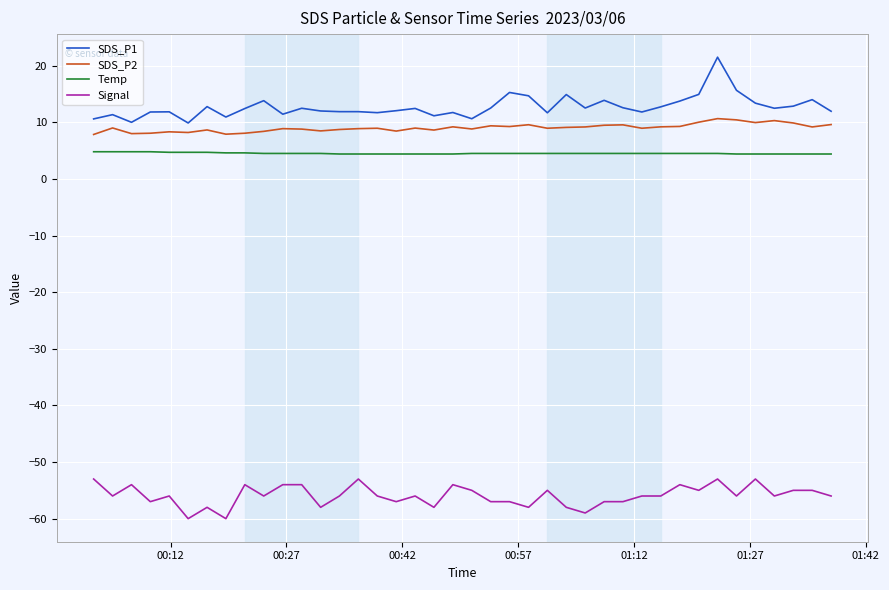

List the series in order of their peak value, lowest first.

Signal, Temp, SDS_P2, SDS_P1